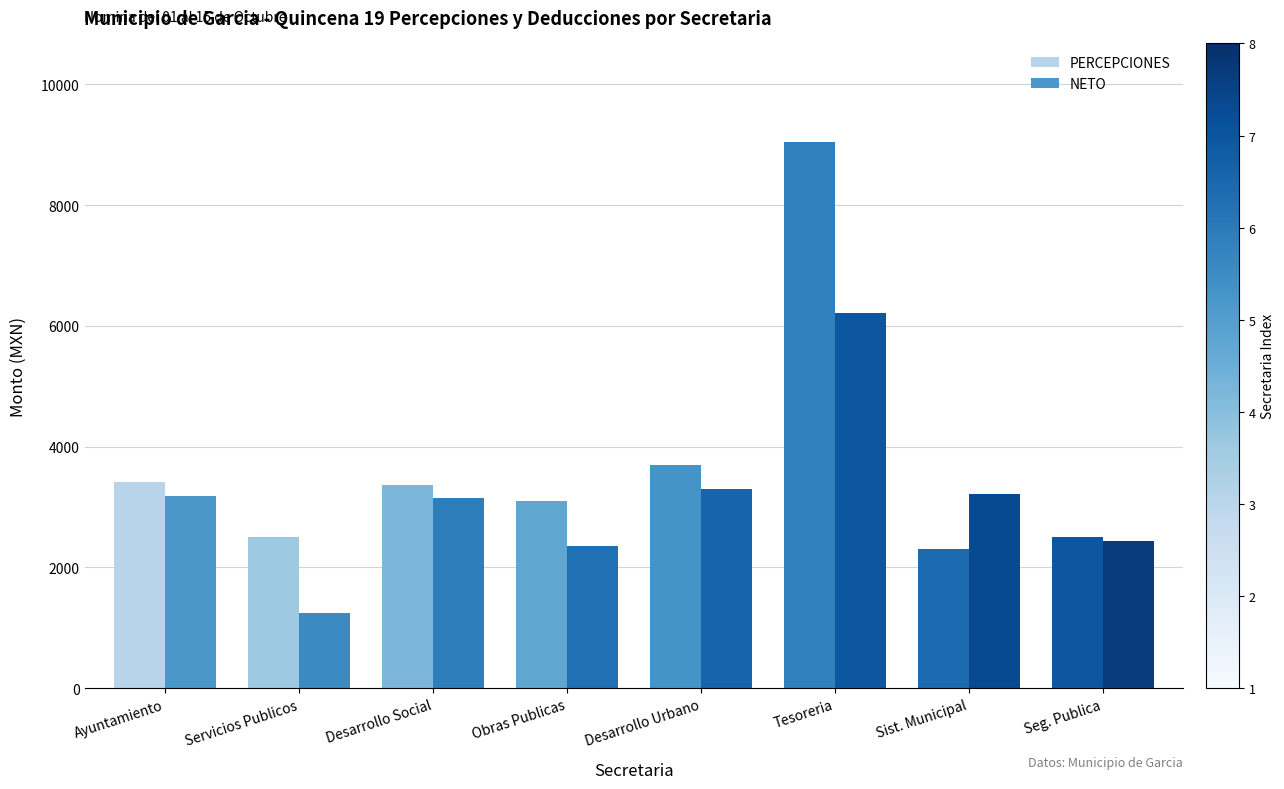

Rank the categories by NETO value from lowest to highest.

Servicios Publicos, Obras Publicas, Seg. Publica, Desarrollo Social, Ayuntamiento, Sist. Municipal, Desarrollo Urbano, Tesoreria